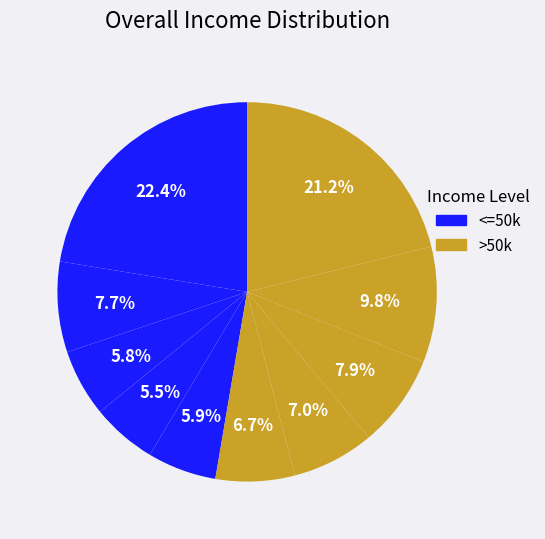

How many slices are in this pie chart?

10